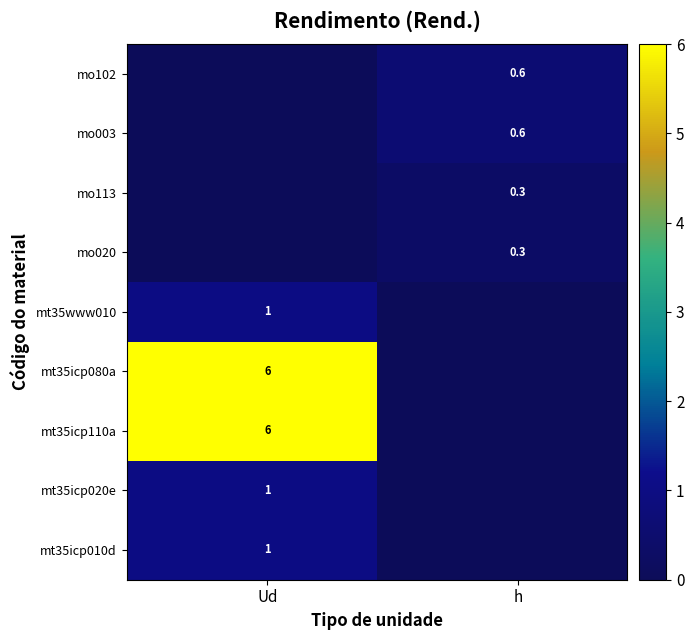

Is it true that mt35icp010d equals 1.0 at Ud?

True